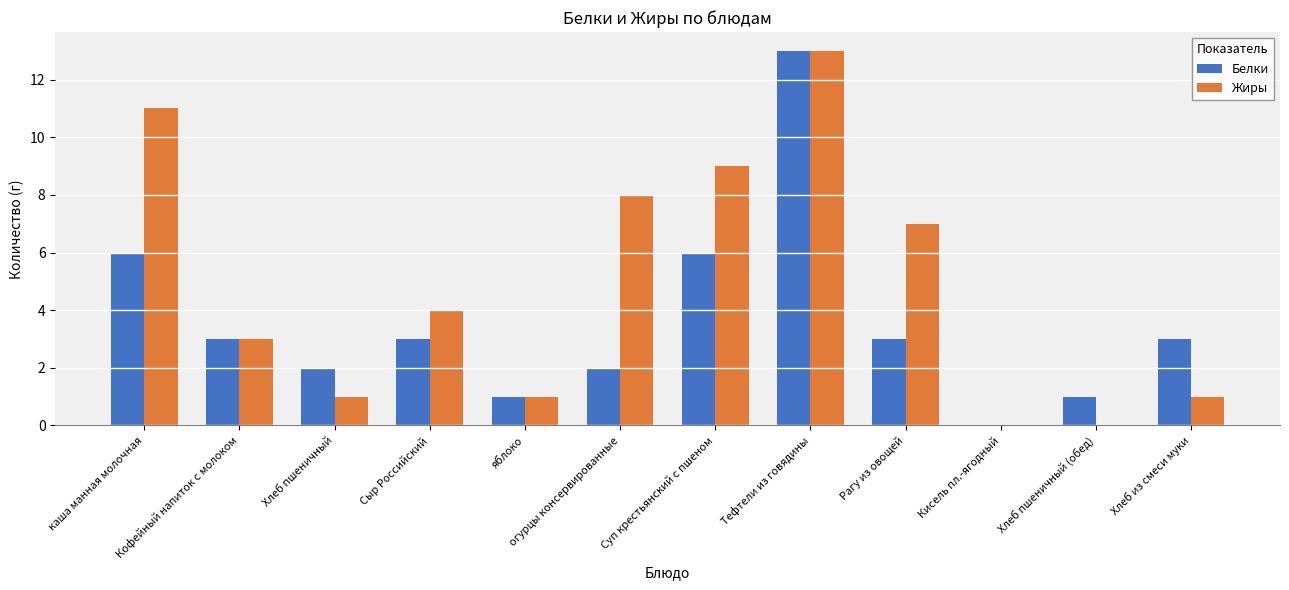

Which series changed the most between огурцы консервированные and Кисель пл.-ягодный?

Жиры